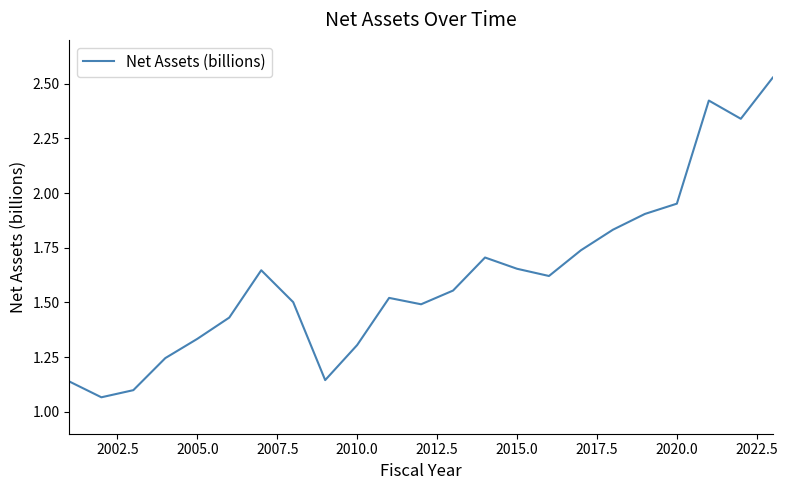

The chart shows a value of 1.3 at 2010.0. True or false?

True